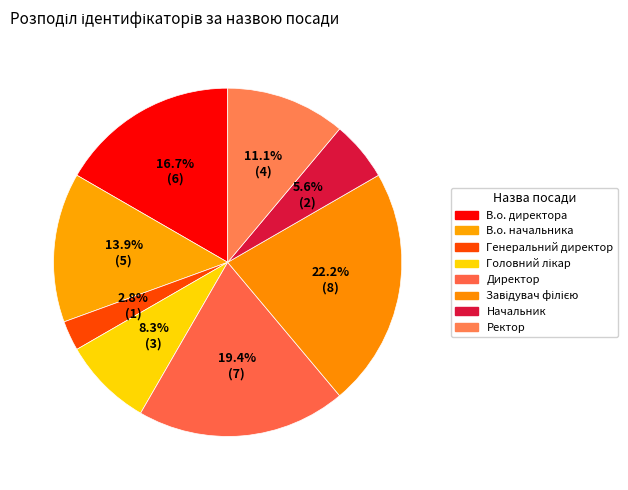

Count the number of slices in the pie.

8